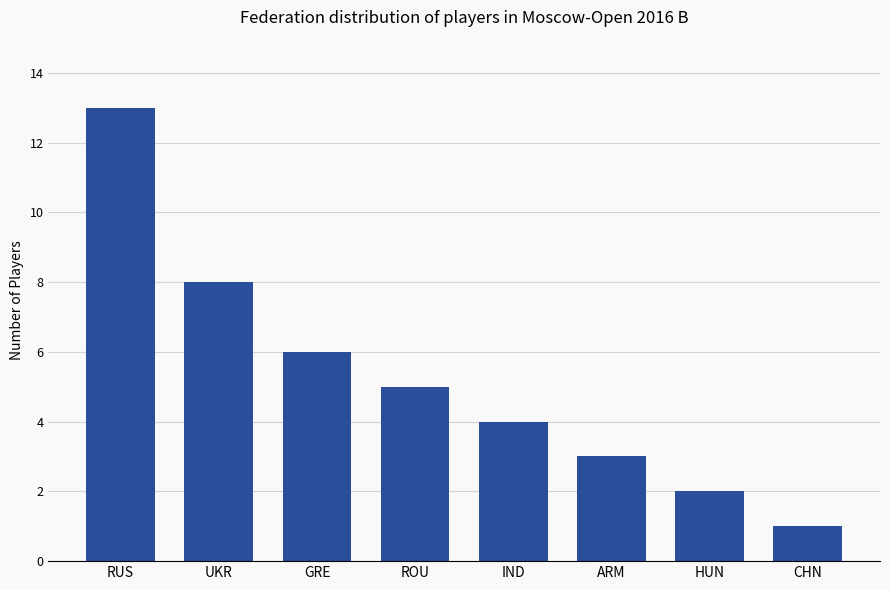

What is the label of the 1st bar from the left?

RUS